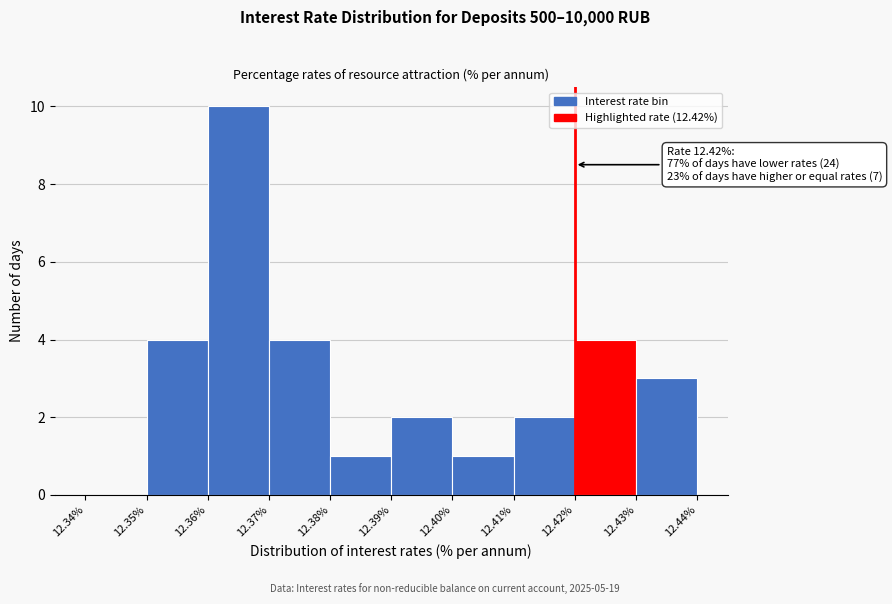

Which range on the x-axis has the tallest bar?

12.36% to 12.37%